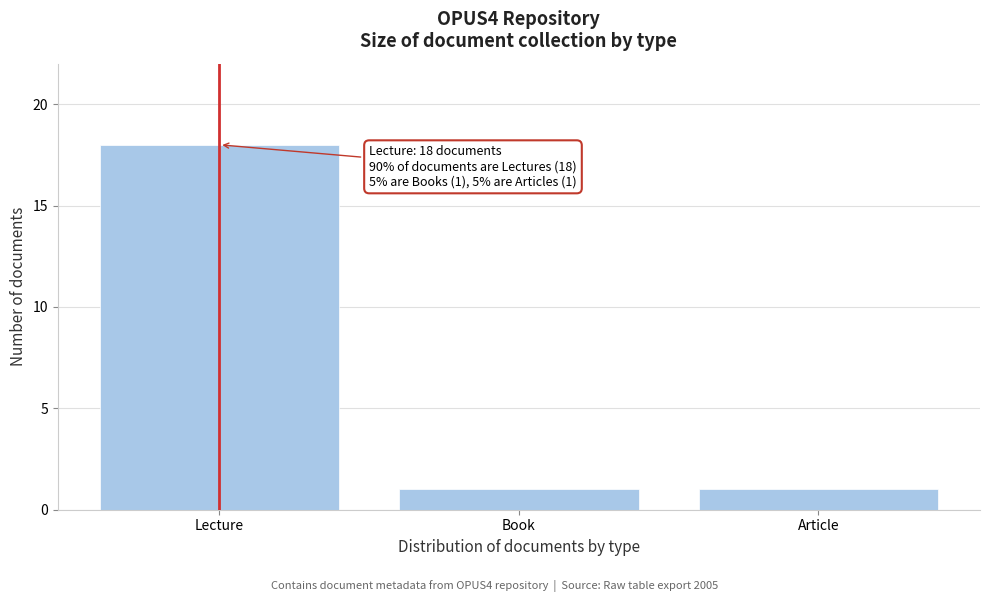

Reading right to left, transcribe all the data shown in this chart.

1	1	18